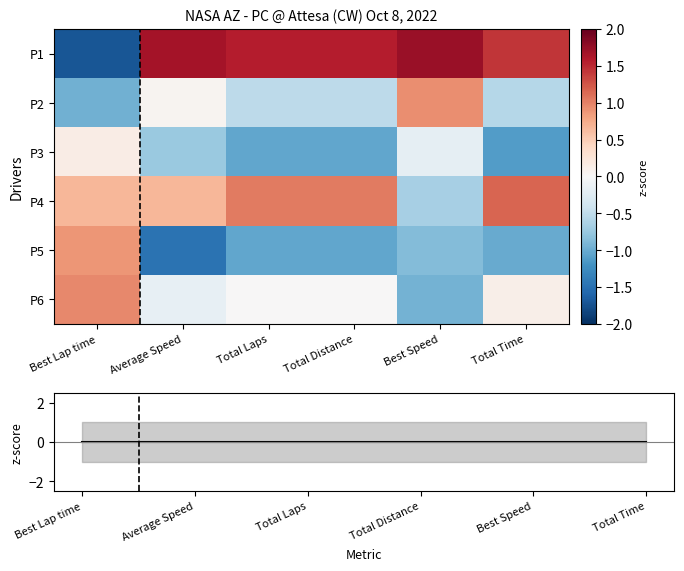

Is the value of P5 at Total Time greater than the value of P1 at Total Time?

No